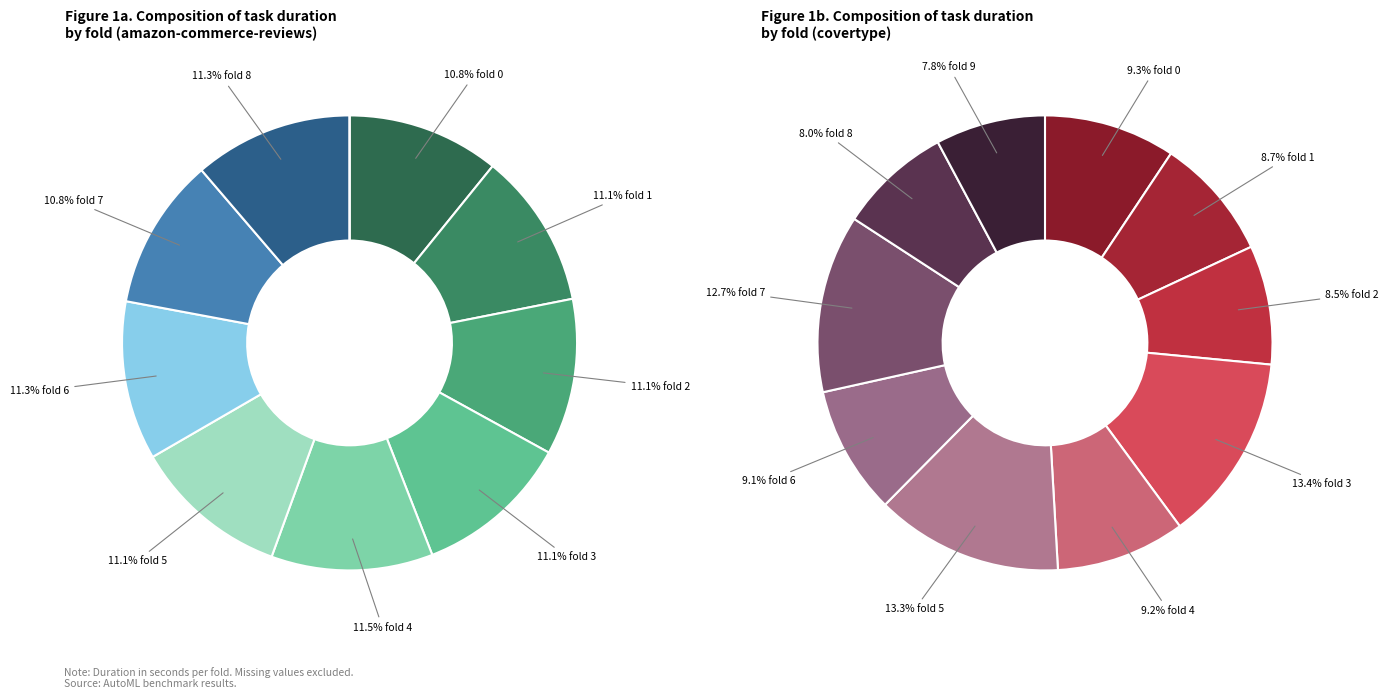

What portion of the pie excludes fold 6?

88.7%